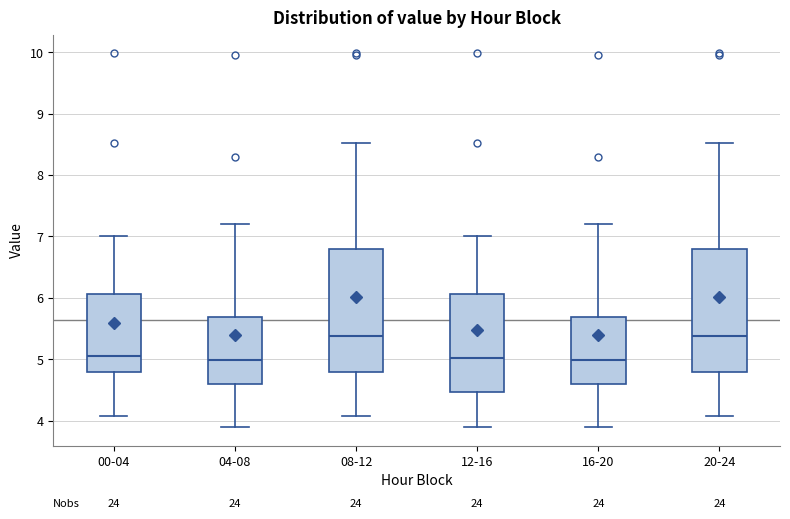

Reading left to right, read every box against the y-axis: the position of its median line, the range the box covers, and the ends of its whiskers. The values are not printed on the chart, so give them approximately, as read against the axis.

00-04: median 5.1, box 4.8 to 6.1, whiskers 4.1 to 7.0
04-08: median 5.0, box 4.6 to 5.7, whiskers 3.9 to 7.2
08-12: median 5.4, box 4.8 to 6.8, whiskers 4.1 to 8.5
12-16: median 5.0, box 4.5 to 6.1, whiskers 3.9 to 7.0
16-20: median 5.0, box 4.6 to 5.7, whiskers 3.9 to 7.2
20-24: median 5.4, box 4.8 to 6.8, whiskers 4.1 to 8.5